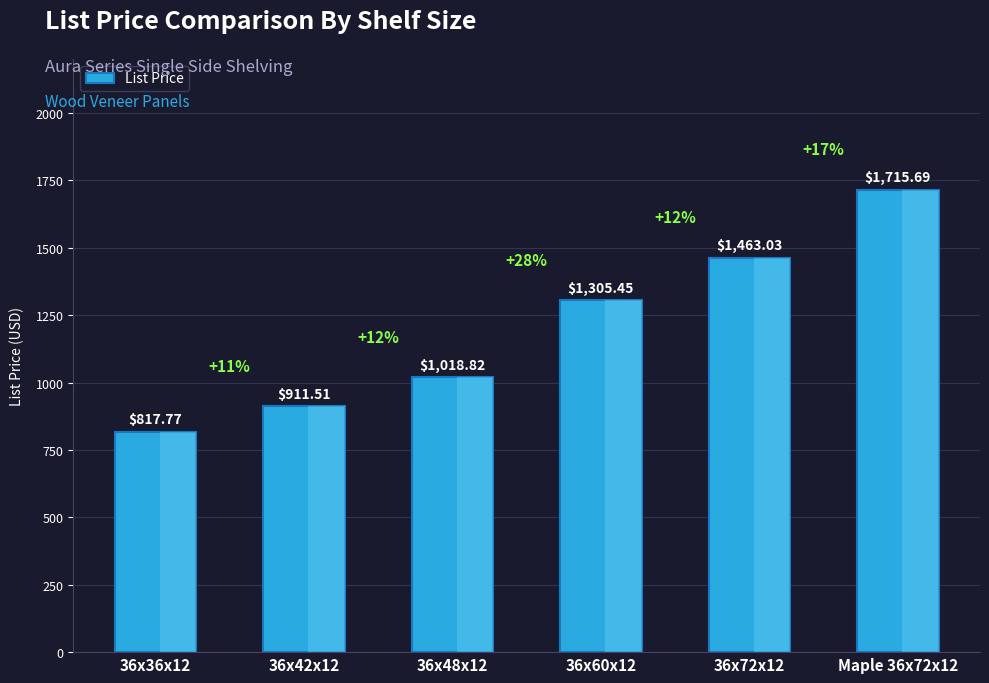

The chart shows a value of 1717.7 at 36x60x12. True or false?

False